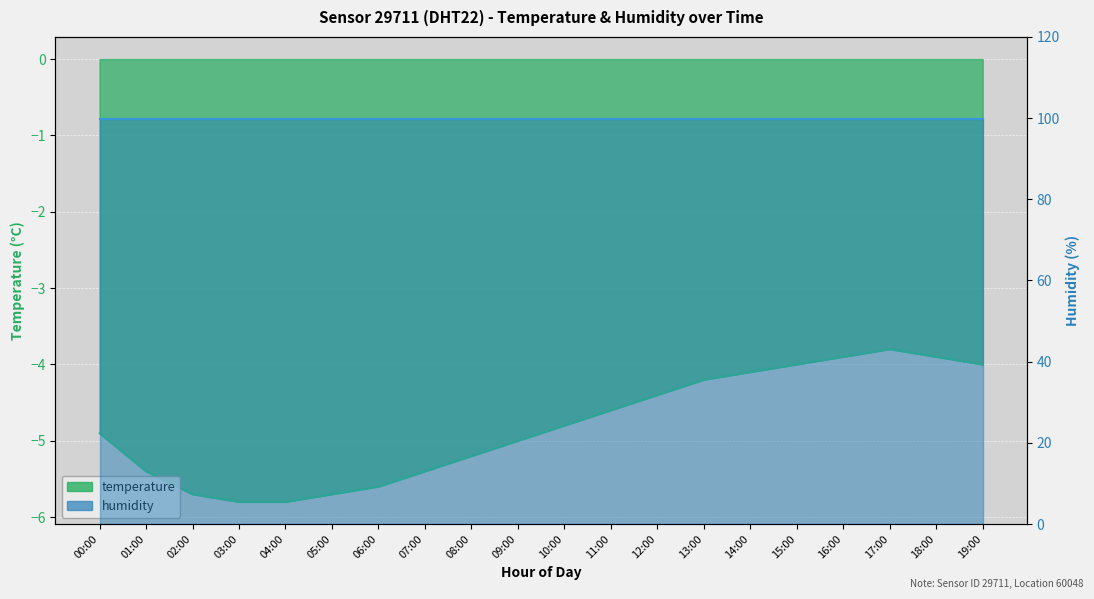

What is the difference between the maximum and minimum values?

2.0